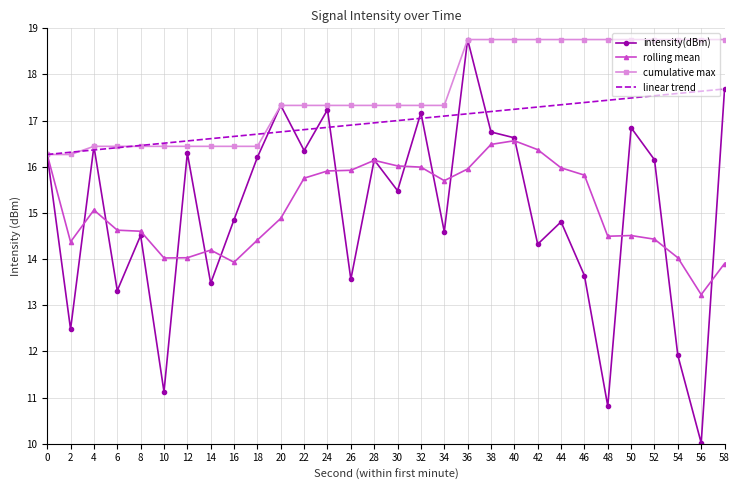

What are all the series names shown in the legend?

intensity(dBm), rolling mean, cumulative max, linear trend